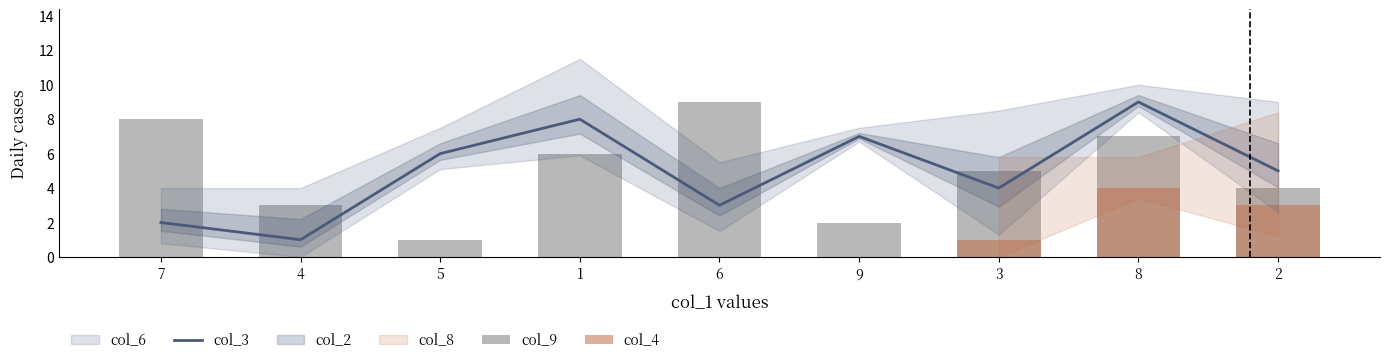

Is it true that col_3 equals 1 at 4?

True